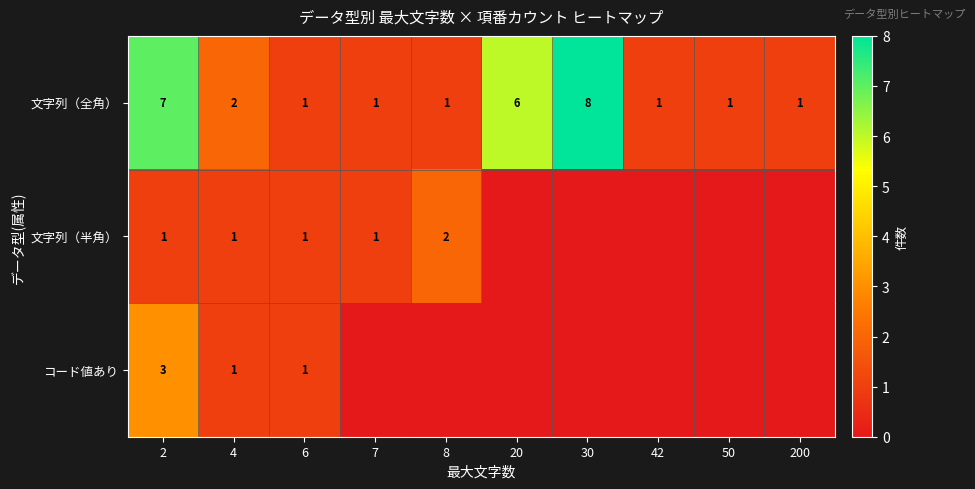

What is the highest value of the 文字列（全角） series?

8